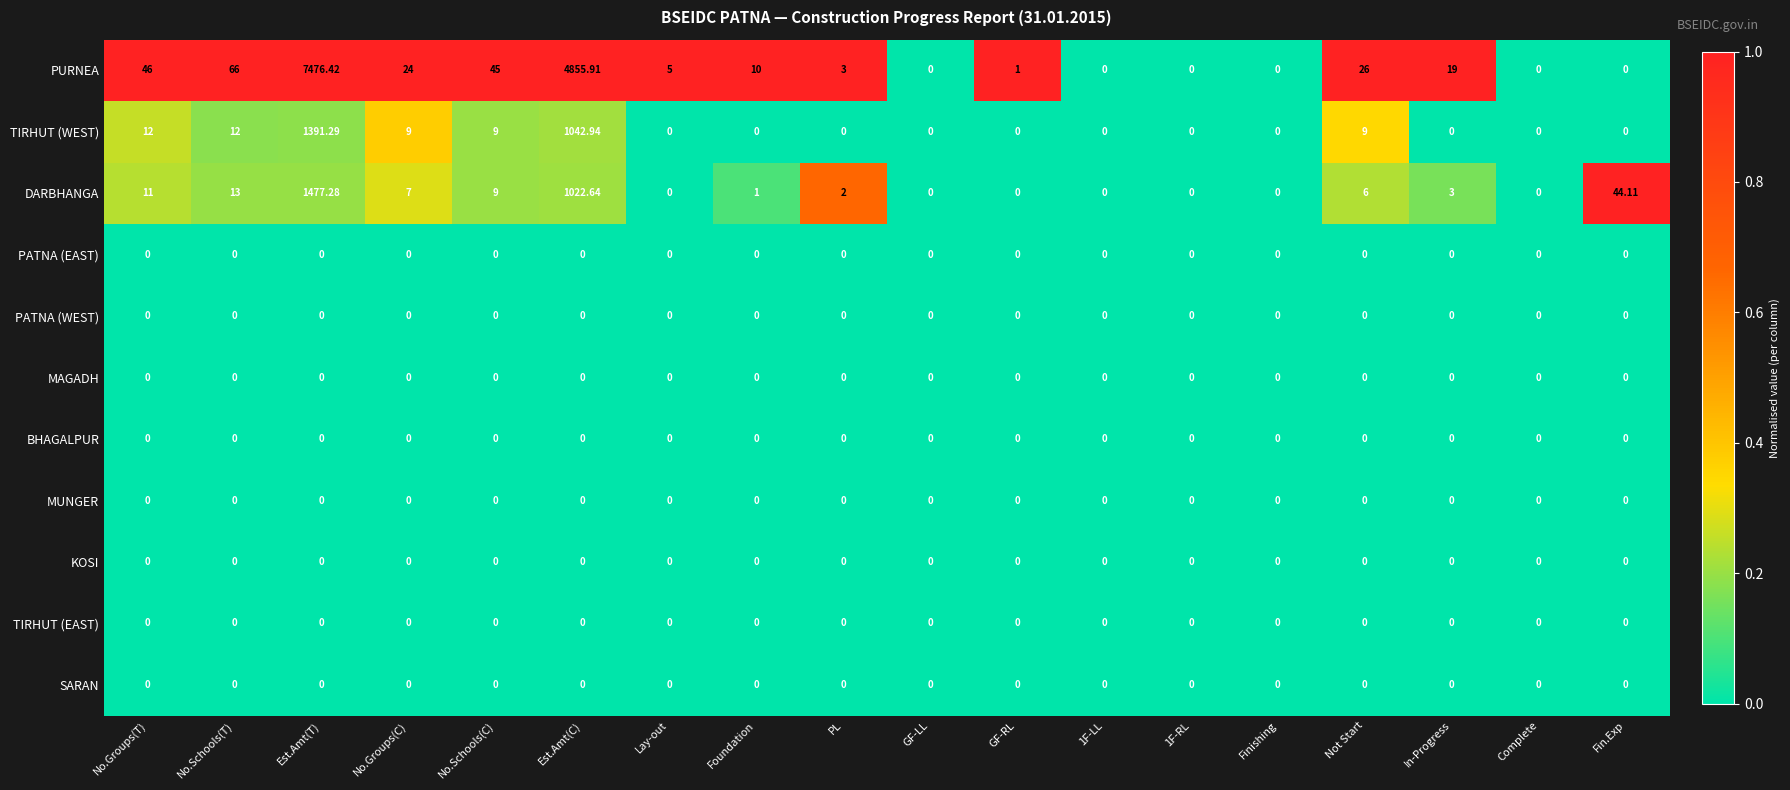

Which label corresponds to the largest value in the chart?

Est.Amt(T)